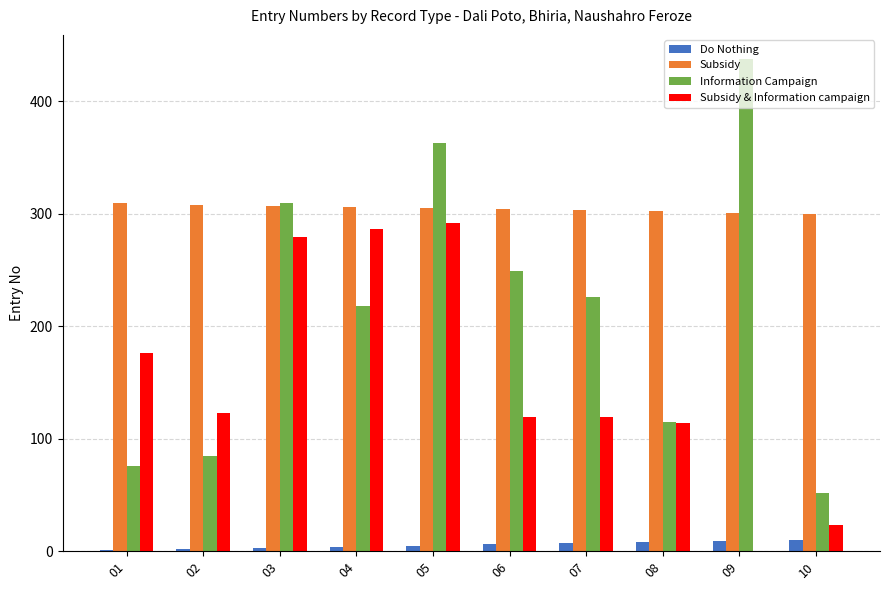

What are all the series names shown in the legend?

Do Nothing, Subsidy, Information Campaign, Subsidy & Information campaign